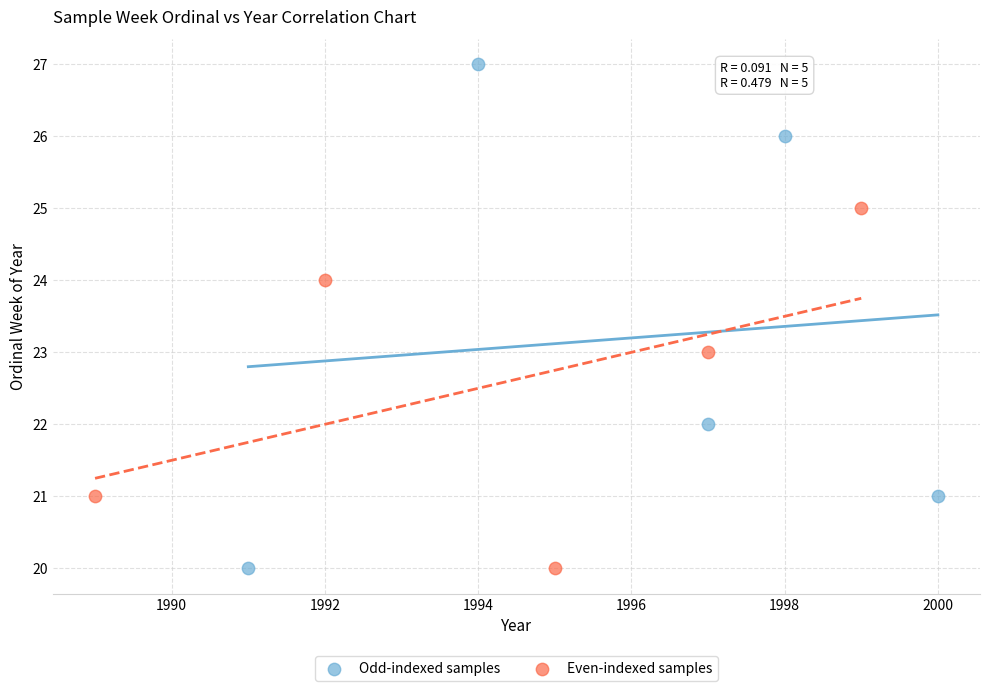

Which series reaches the maximum Y coordinate?

Odd-indexed samples